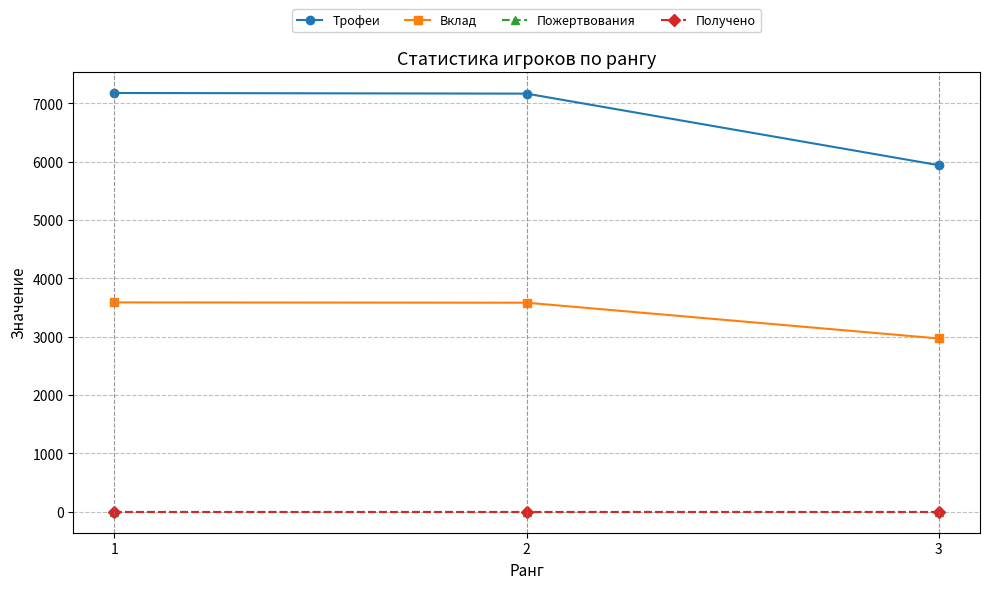

Rank the categories by Трофеи value from highest to lowest.

1, 2, 3